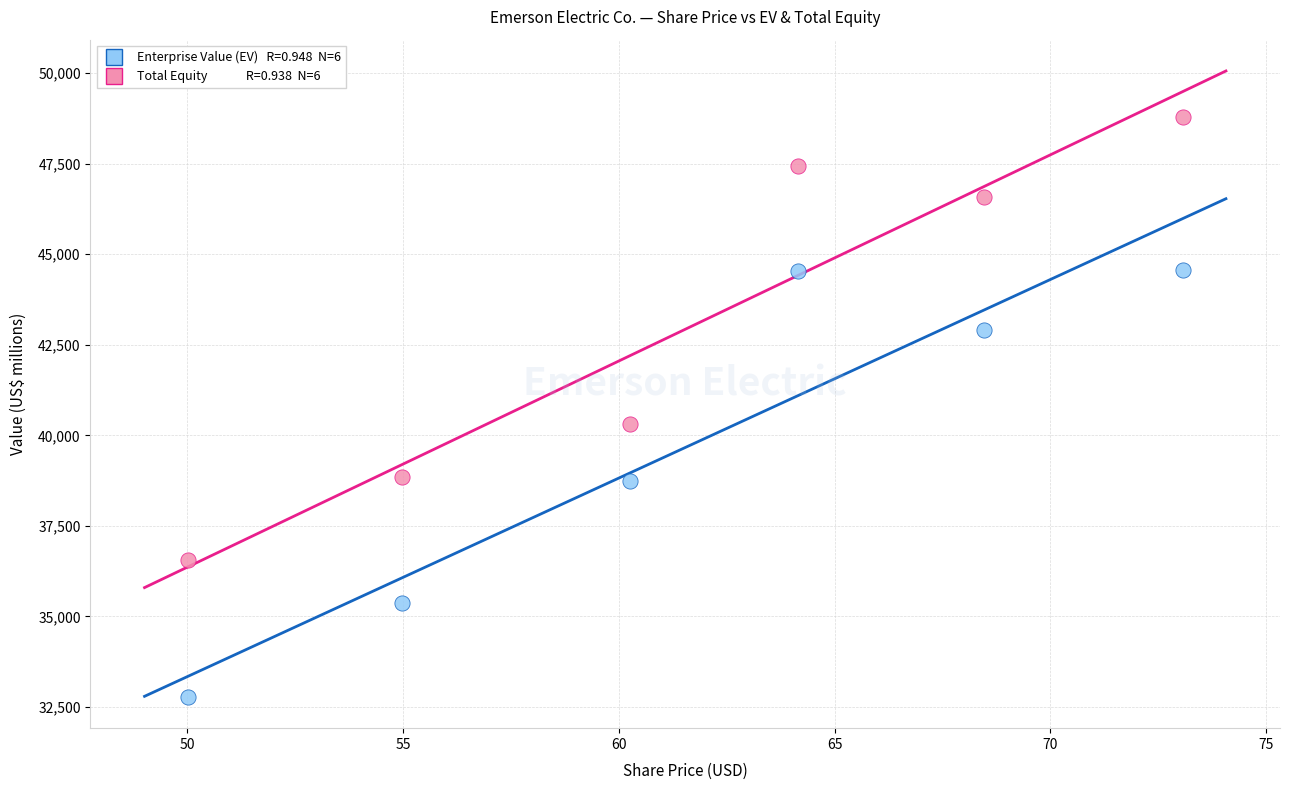

Across all data points, what is the average Y value?

41451